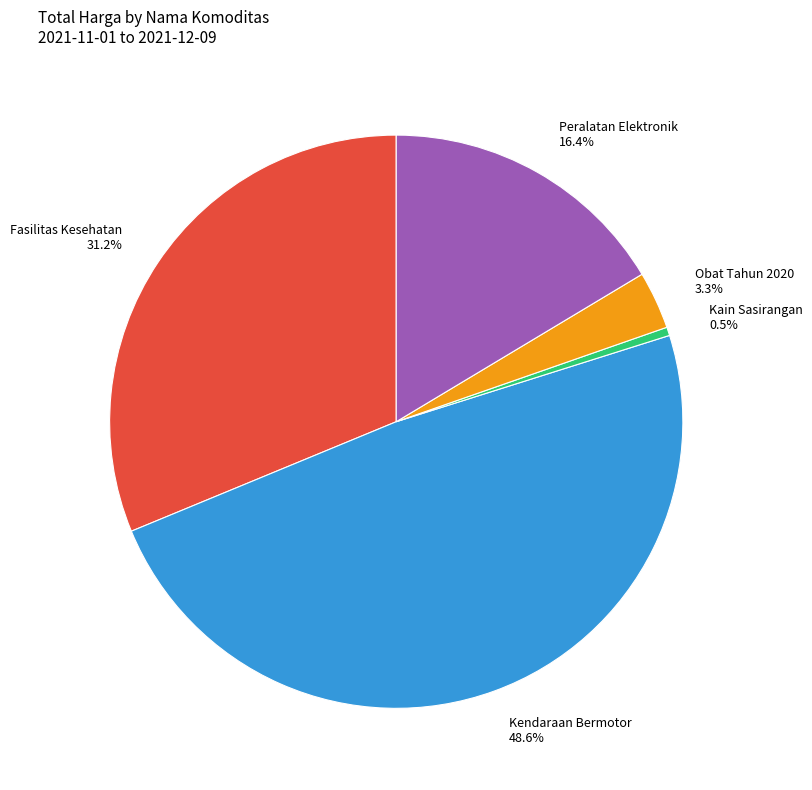

Is there any slice that represents more than half of the pie?

No